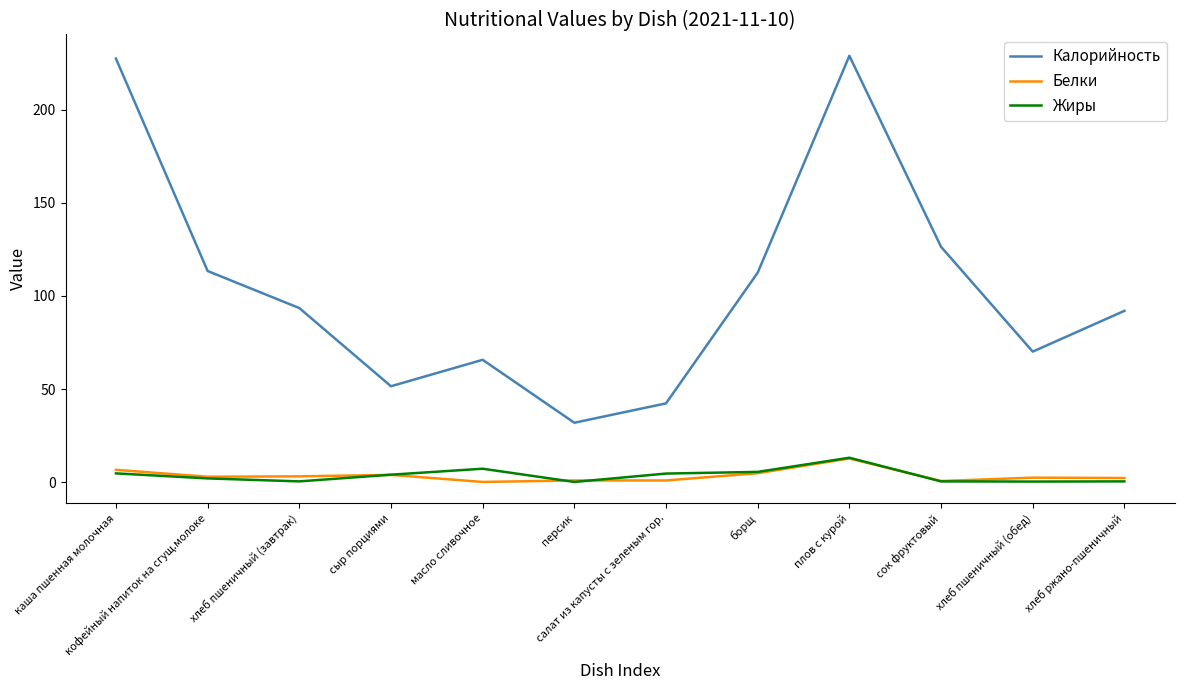

What is the maximum value shown in the chart?

229.0